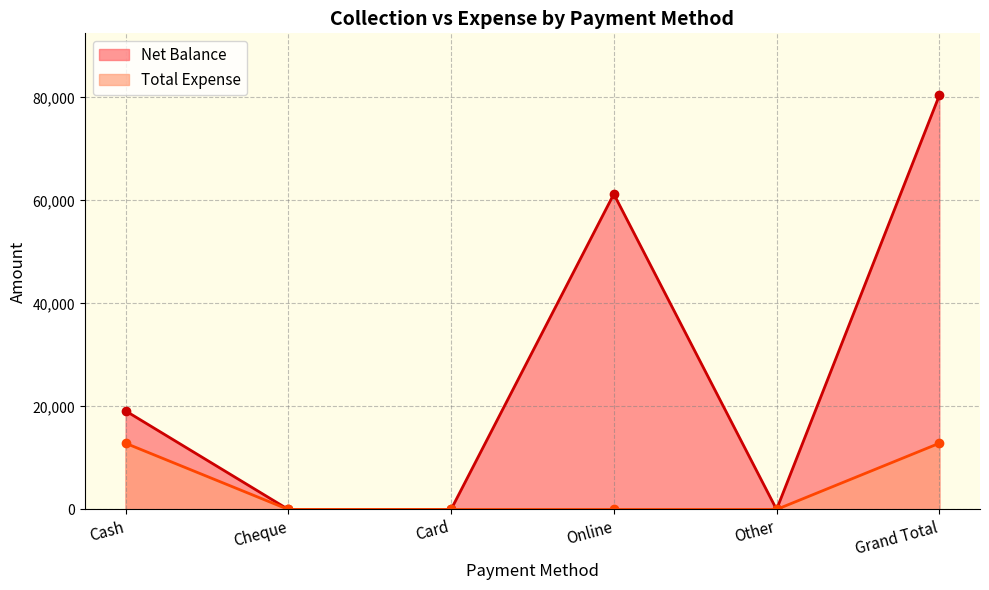

What is the sum of the Total Expense values at Cheque and Grand Total?

12855